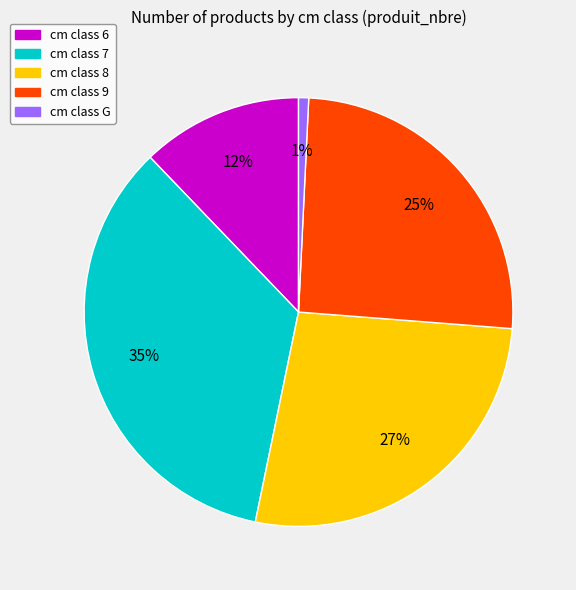

Is there a majority slice in this chart?

No